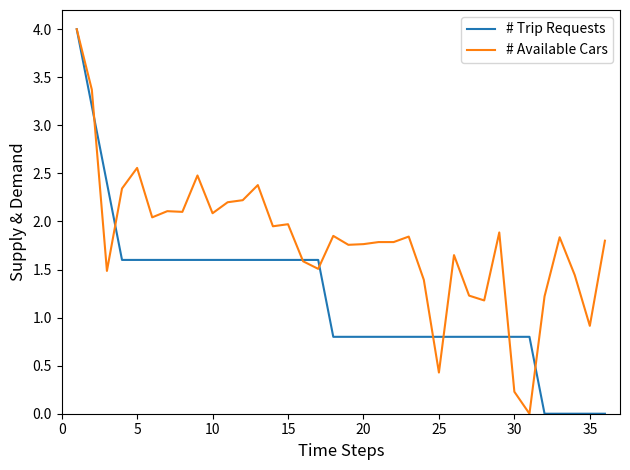

Which series has the largest total across all categories?

# Available Cars